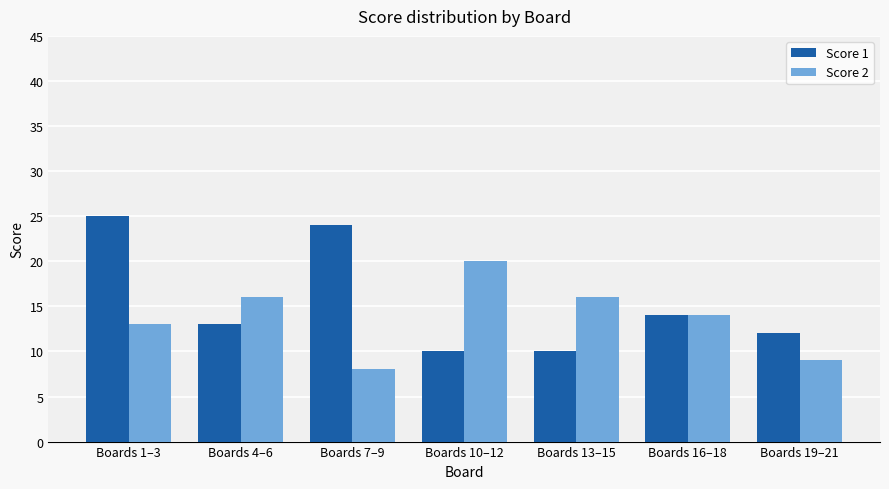

What is the label of the 4th bar from the right?

Boards 10–12